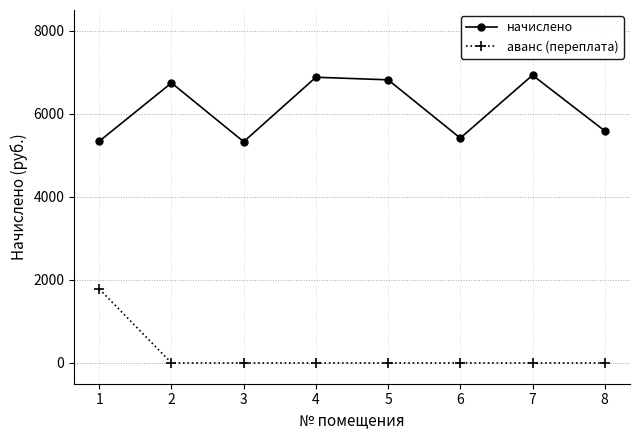

At which category is the sum across all series the highest?

1